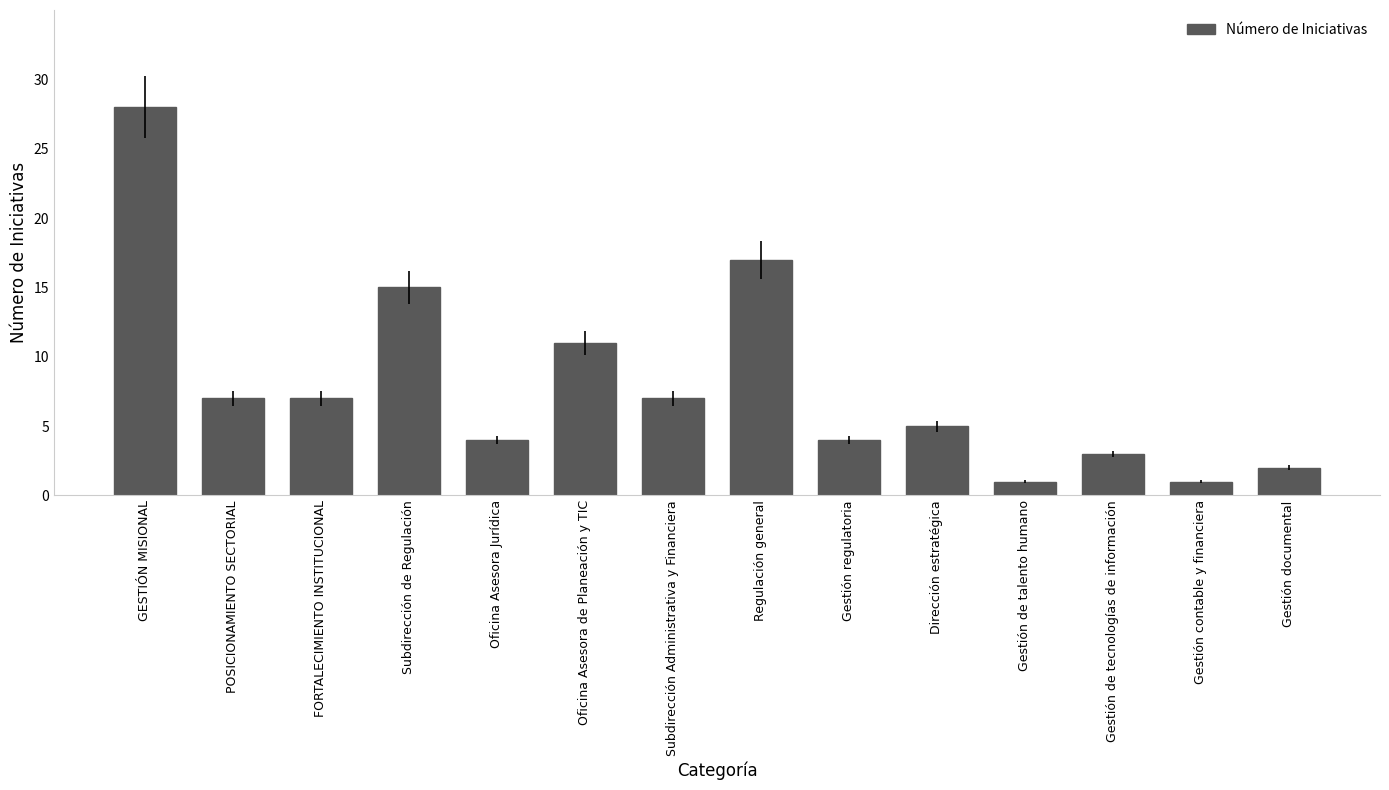

Where is the data nearest to the value 14?

Subdirección de Regulación